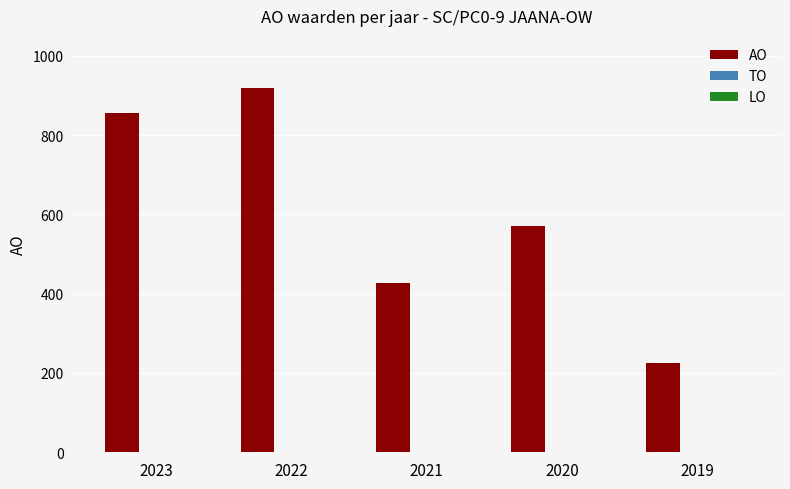

The value at 2022 is 918. True or false?

True